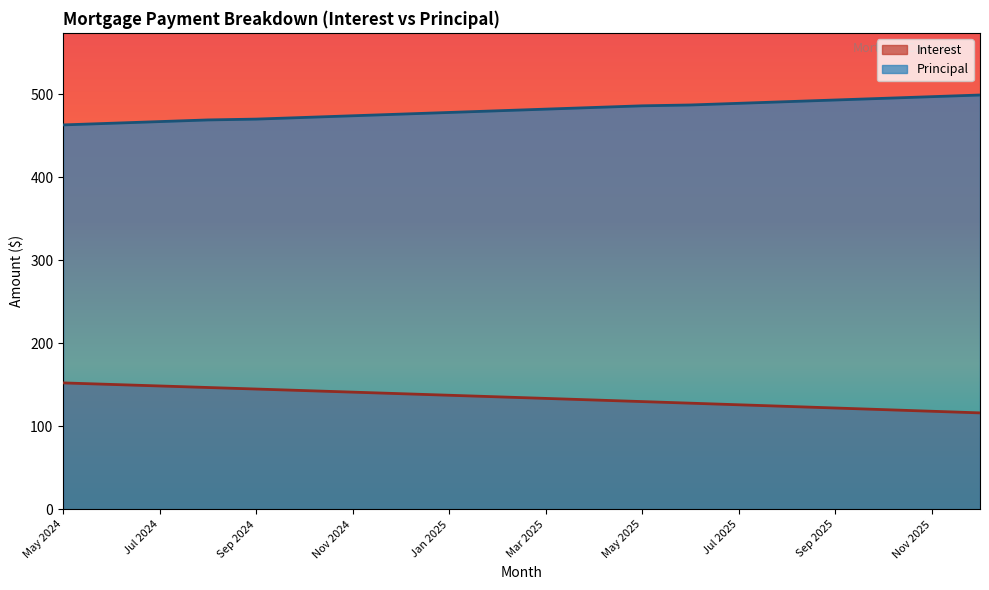

True or false: Principal and Interest cross at least once.

False